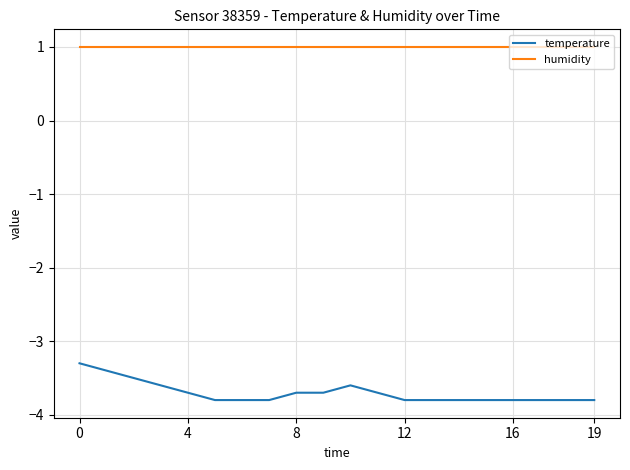

What is the difference between the maximum and minimum values in the temperature series?

0.5